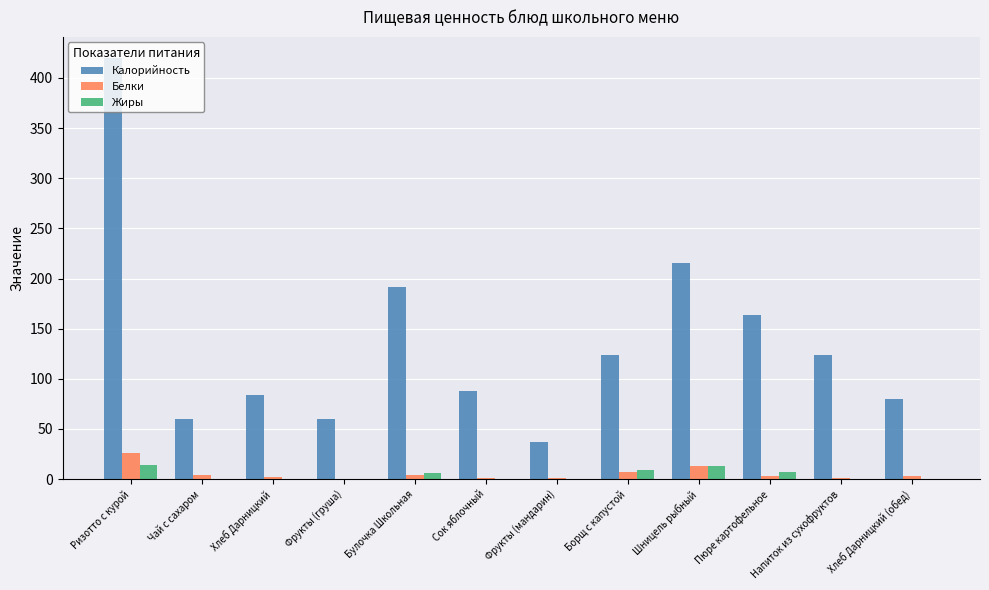

What is the maximum value for Белки?

26.0